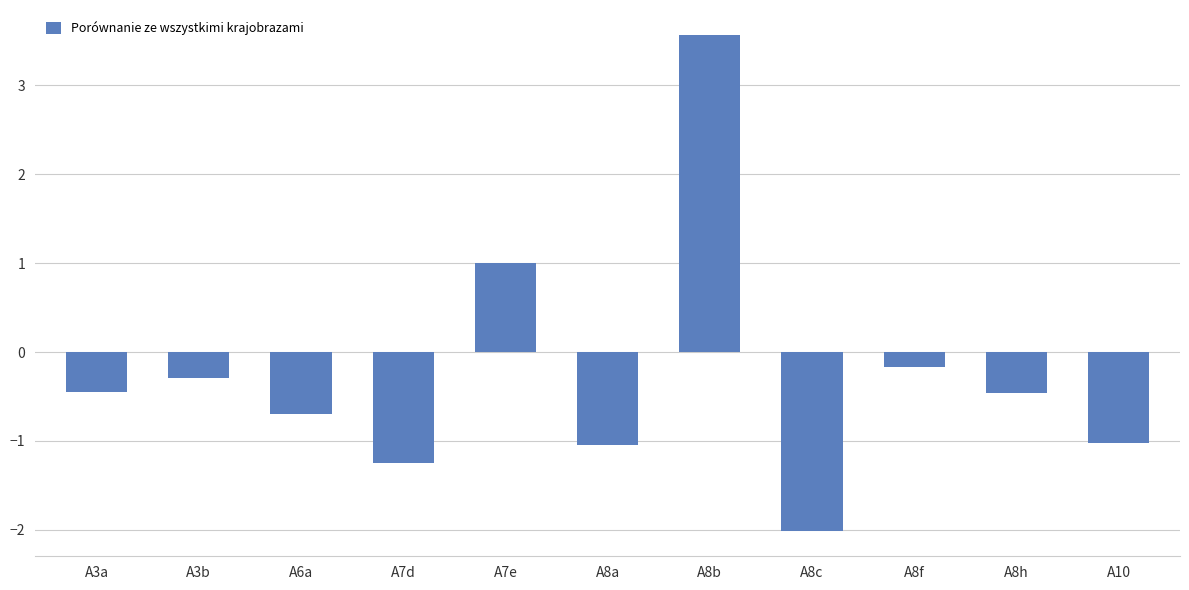

What is the difference between the maximum and second lowest values?

4.8